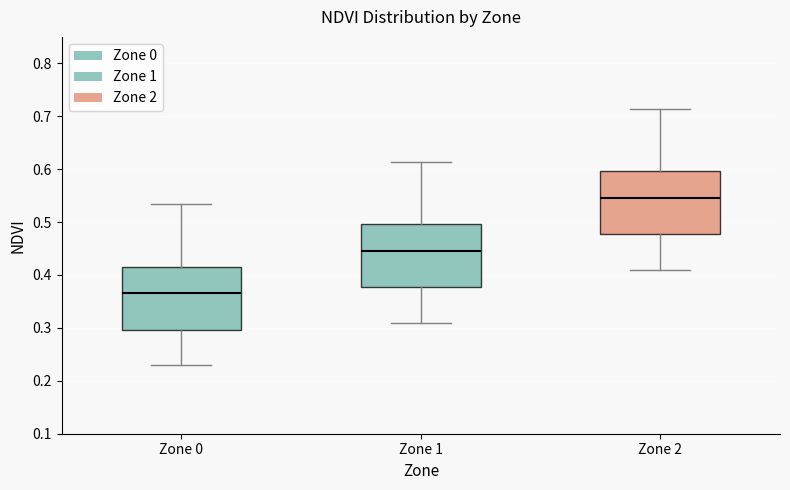

Reading left to right, transcribe this box plot: for each box, give where its median line is, the range the box spans, and where its two whiskers end, as read against the y-axis. The values are not printed on the chart, so give them approximately, as read against the axis.

Zone 0: median 0.37, box 0.30 to 0.42, whiskers 0.23 to 0.53
Zone 1: median 0.45, box 0.38 to 0.50, whiskers 0.31 to 0.61
Zone 2: median 0.55, box 0.48 to 0.60, whiskers 0.41 to 0.71